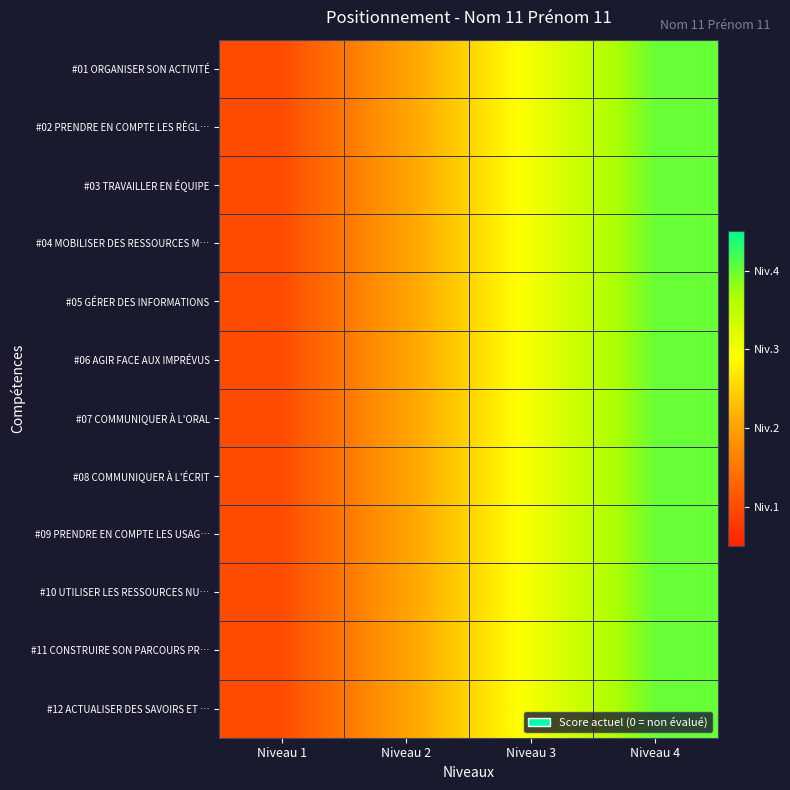

What is the greatest value displayed?

4